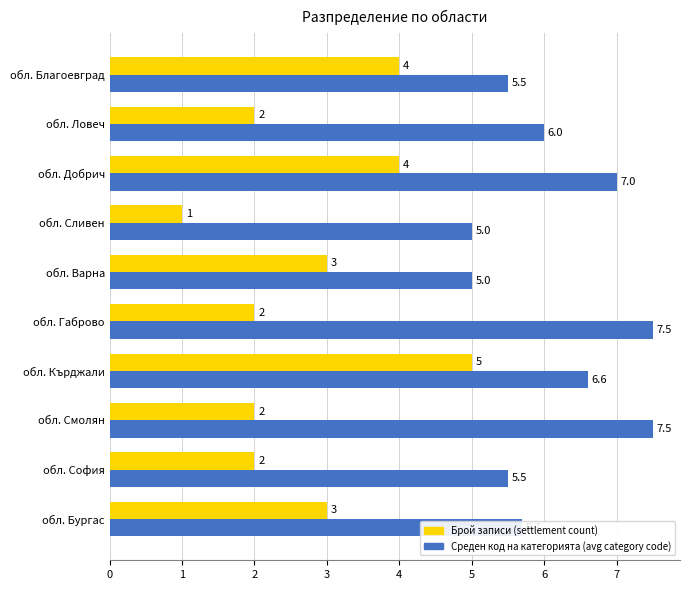

List the series in order of their overall mean, highest first.

Среден код на категорията (avg category code), Брой записи (settlement count)